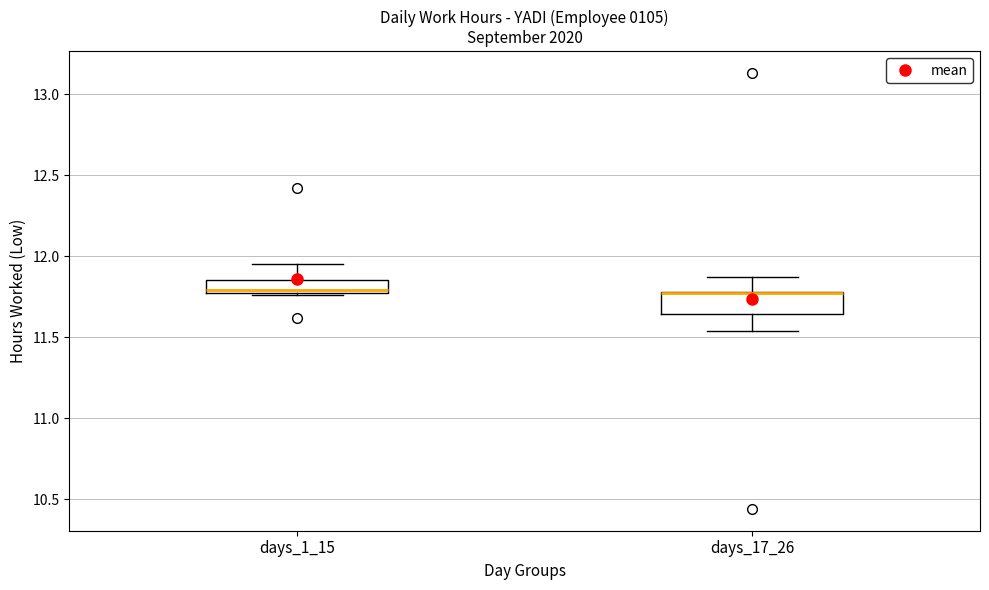

Reading left to right, transcribe this box plot: for each box, give where its median line is, the range the box spans, and where its two whiskers end, as read against the y-axis. The values are not printed on the chart, so give them approximately, as read against the axis.

days_1_15: median 11.80, box 11.75 to 11.85, whiskers 11.75 to 11.95
days_17_26: median 11.75 (drawn on the box's upper edge), box 11.65 to 11.80, whiskers 11.55 to 11.85